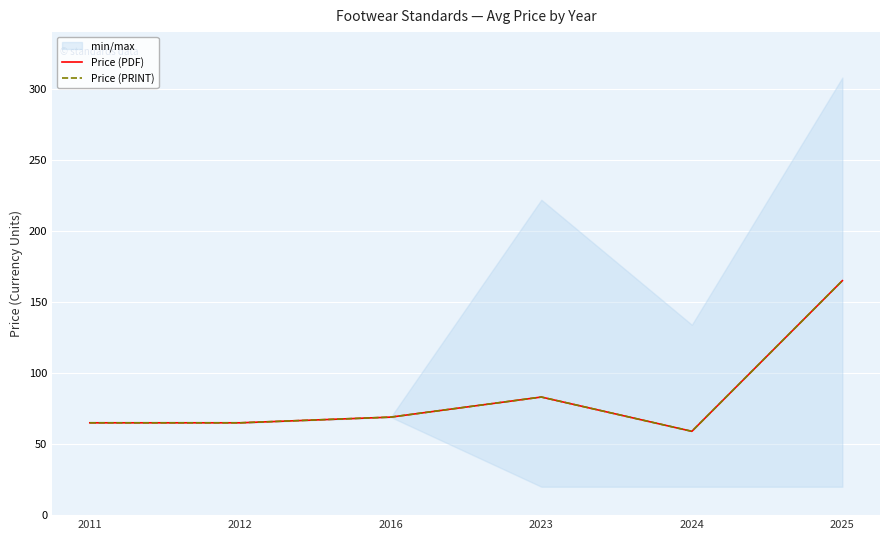

Where does the Price (PRINT) series first go above 69?

2023